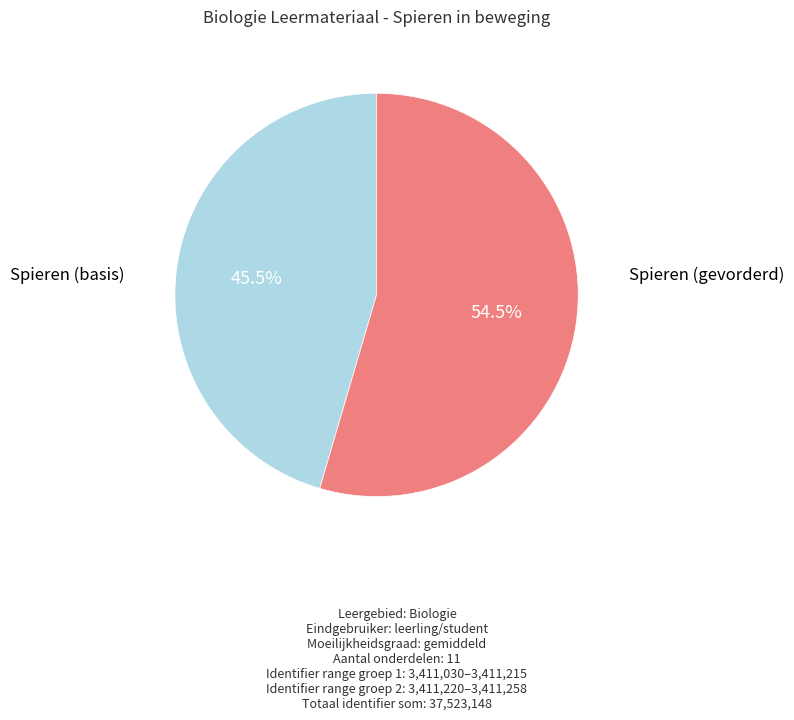

Does any single category account for the majority?

Yes